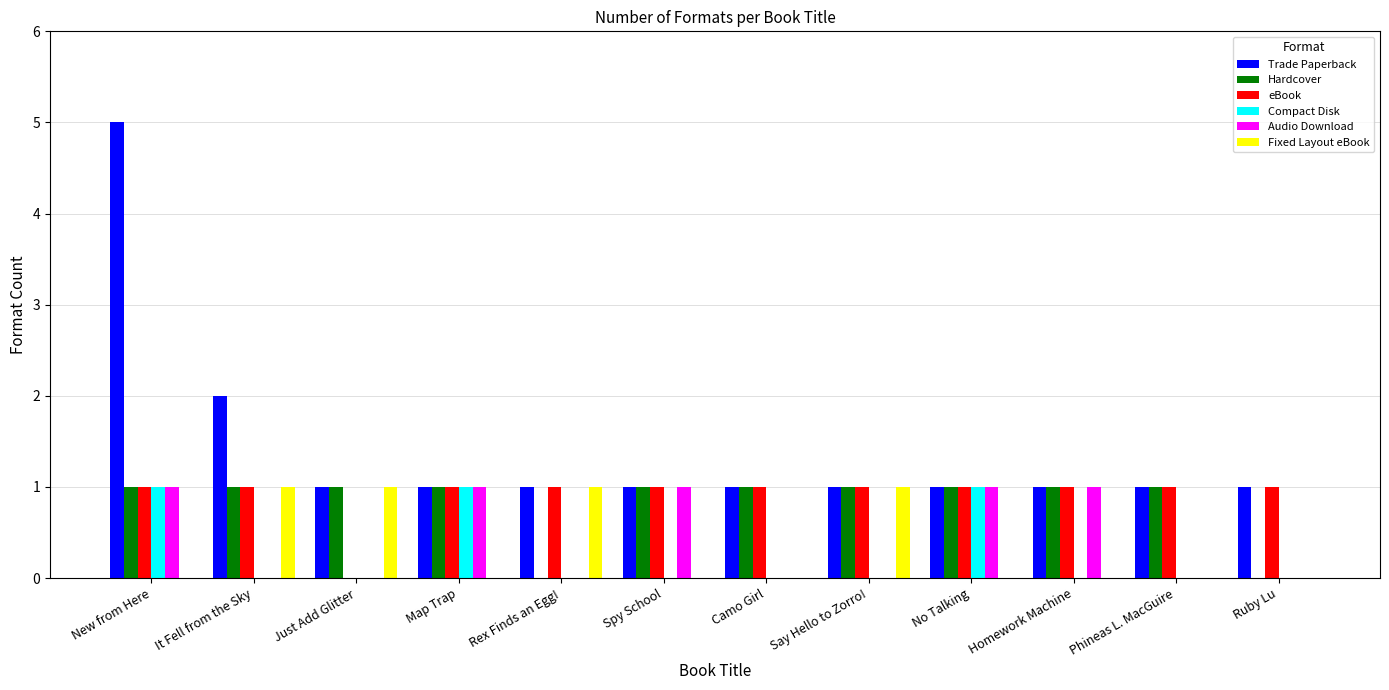

At which category is the sum across all series the highest?

New from Here